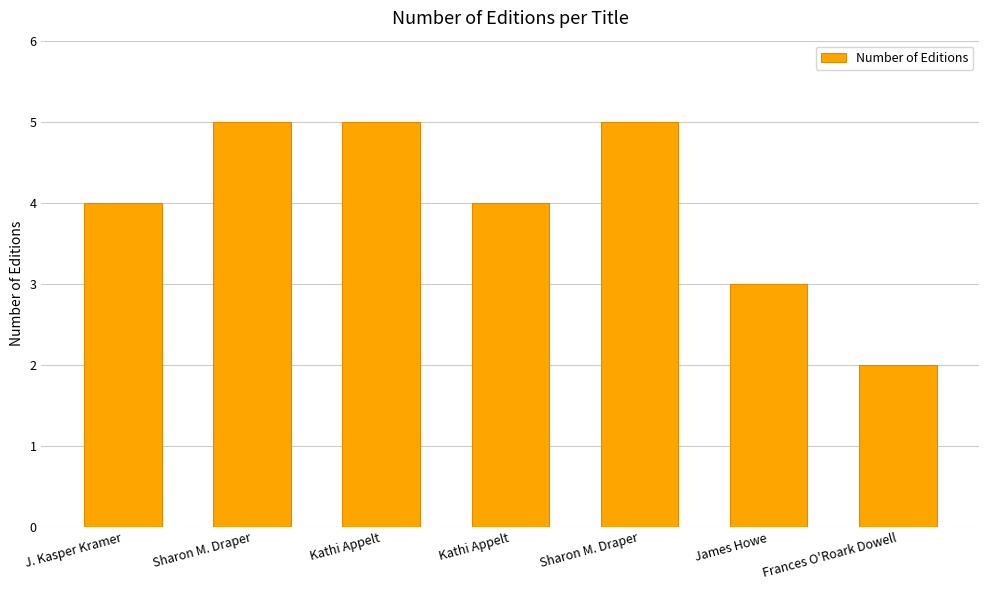

Approximately how many times larger is the value at Sharon M. Draper compared to Kathi Appelt?

1.0